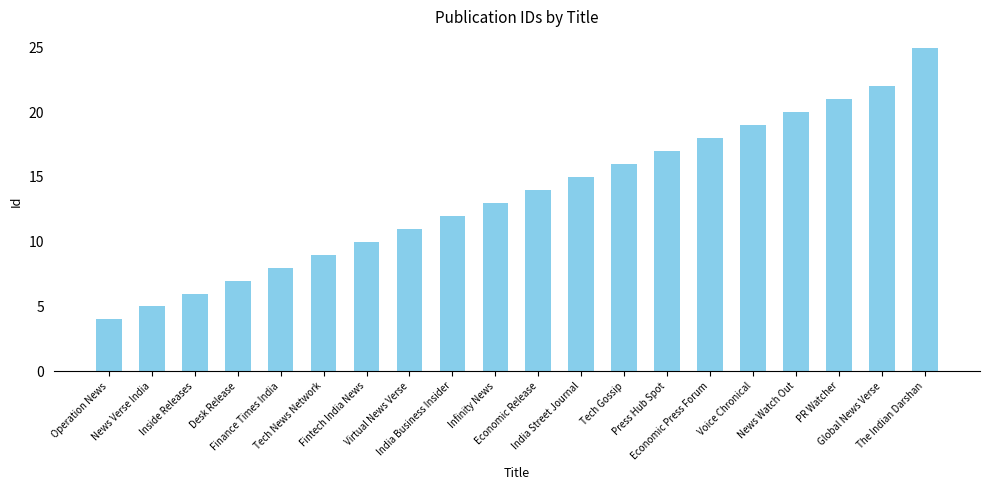

What is the minimum value shown in the chart?

4